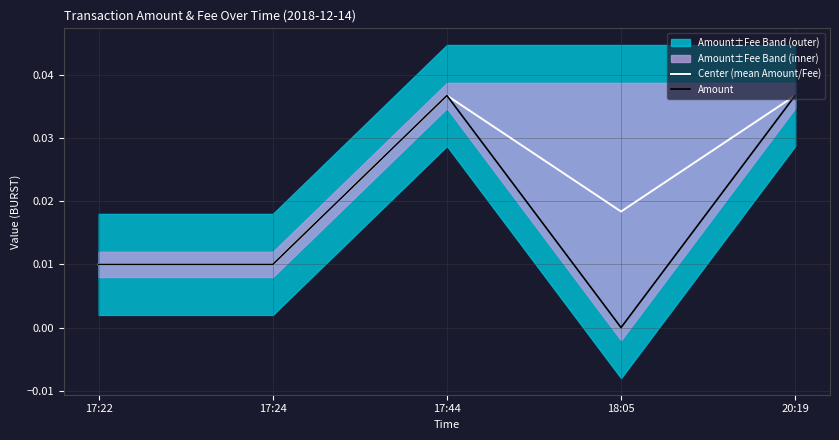

What position from the left is 17:24?

2